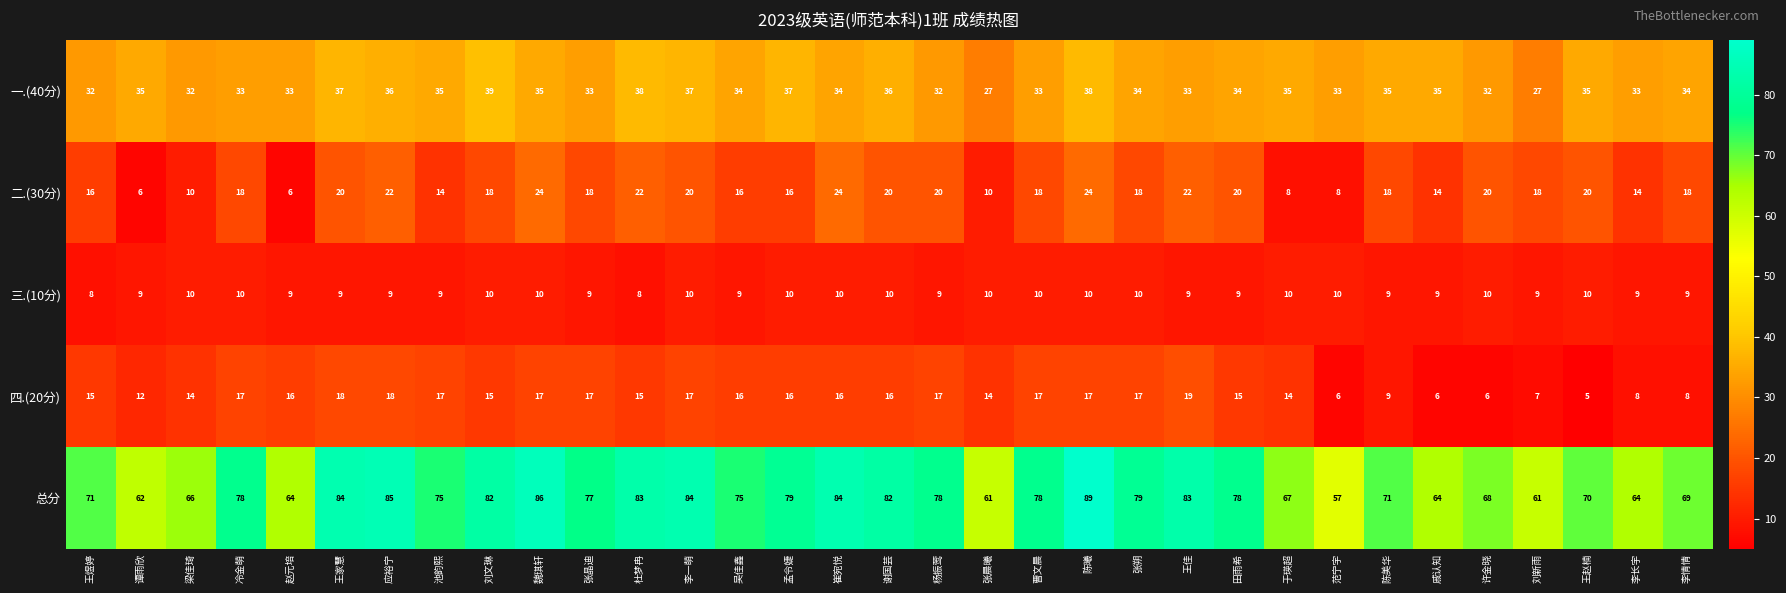

What is the sum of the 二.(30分) values at 刘新雨 and 于瑛超?

26